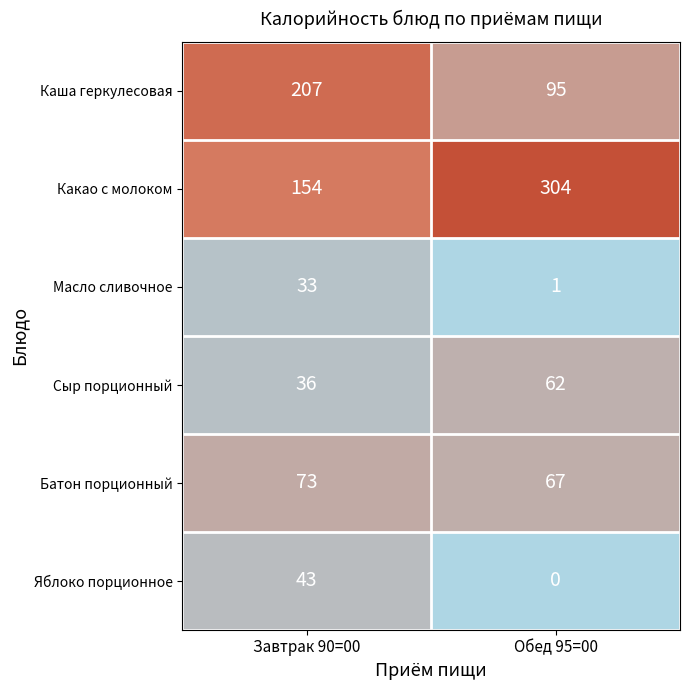

The Каша геркулесовая series shows 158 at Обед 95=00. True or false?

False